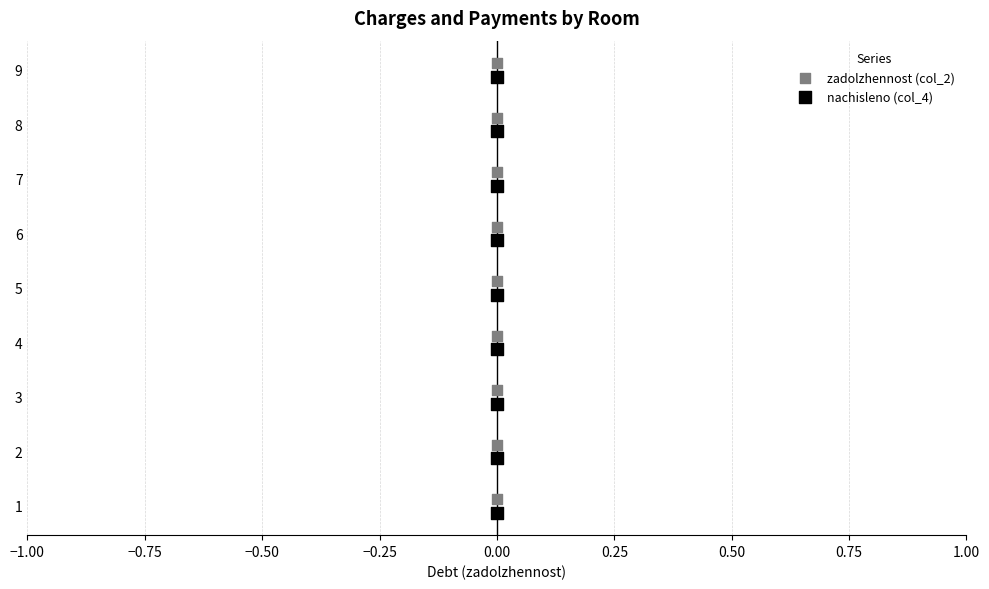

What are all the series names shown in the legend?

zadolzhennost (col_2), nachisleno (col_4)